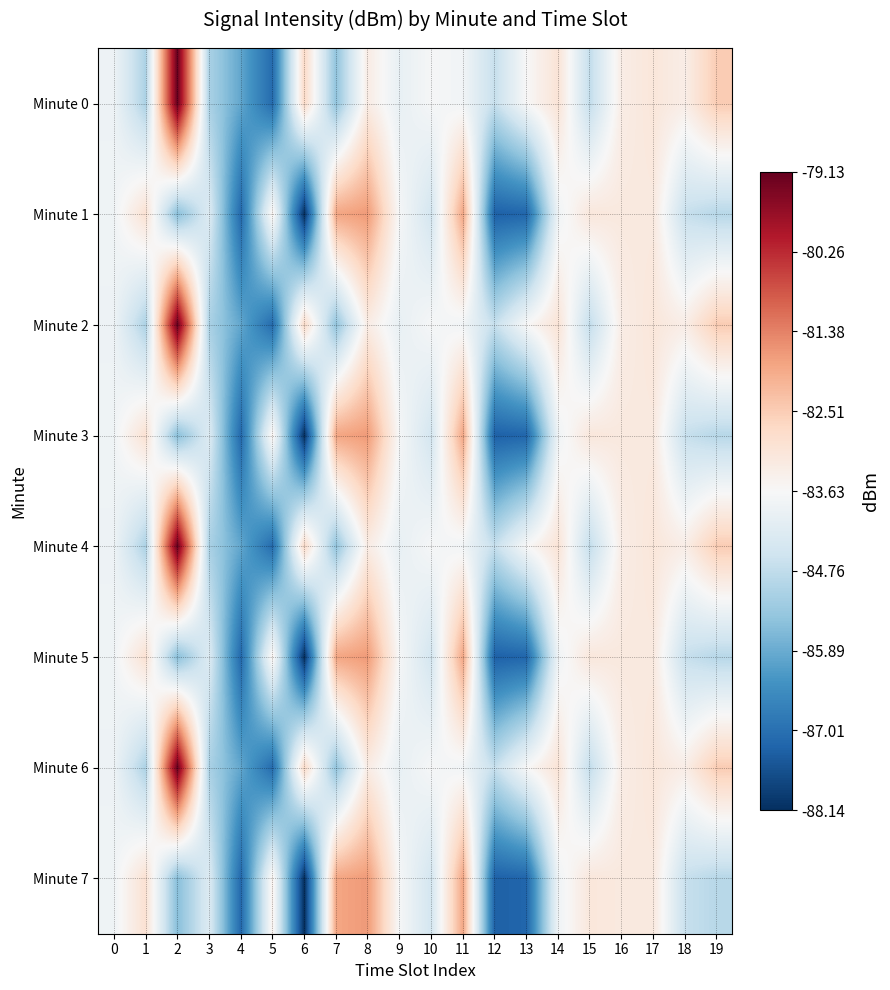

Reading right to left, transcribe all the data shown in this chart.

Minute 0: 19=-82.5	18=-83.3	17=-83.1	16=-83.3	15=-84.7	14=-83.0	13=-83.6	12=-84.7	11=-83.8	10=-83.7	9=-84.0	8=-83.3	7=-85.4	6=-82.8	5=-87.1	4=-86.0	3=-85.1	2=-79.1	1=-85.0	0=-83.9
Minute 1: 19=-84.9	18=-84.7	17=-83.2	16=-83.2	15=-83.1	14=-83.8	13=-87.2	12=-87.3	11=-81.9	10=-84.5	9=-83.7	8=-81.7	7=-81.9	6=-88.1	5=-83.4	4=-87.2	3=-84.2	2=-85.5	1=-83.0	0=-83.8
Minute 2: 19=-82.5	18=-83.3	17=-83.1	16=-83.3	15=-84.7	14=-83.0	13=-83.6	12=-84.7	11=-83.8	10=-83.7	9=-84.0	8=-83.3	7=-85.4	6=-82.8	5=-87.1	4=-86.0	3=-85.1	2=-79.1	1=-85.0	0=-83.9
Minute 3: 19=-84.9	18=-84.7	17=-83.2	16=-83.2	15=-83.1	14=-83.8	13=-87.2	12=-87.3	11=-81.9	10=-84.5	9=-83.7	8=-81.7	7=-81.9	6=-88.1	5=-83.4	4=-87.2	3=-84.2	2=-85.5	1=-83.0	0=-83.8
Minute 4: 19=-82.5	18=-83.3	17=-83.1	16=-83.3	15=-84.7	14=-83.0	13=-83.6	12=-84.7	11=-83.8	10=-83.7	9=-84.0	8=-83.3	7=-85.4	6=-82.8	5=-87.1	4=-86.0	3=-85.1	2=-79.1	1=-85.0	0=-83.9
Minute 5: 19=-84.9	18=-84.7	17=-83.2	16=-83.2	15=-83.1	14=-83.8	13=-87.2	12=-87.3	11=-81.9	10=-84.5	9=-83.7	8=-81.7	7=-81.9	6=-88.1	5=-83.4	4=-87.2	3=-84.2	2=-85.5	1=-83.0	0=-83.8
Minute 6: 19=-82.5	18=-83.3	17=-83.1	16=-83.3	15=-84.7	14=-83.0	13=-83.6	12=-84.7	11=-83.8	10=-83.7	9=-84.0	8=-83.3	7=-85.4	6=-82.8	5=-87.1	4=-86.0	3=-85.1	2=-79.1	1=-85.0	0=-83.9
Minute 7: 19=-84.9	18=-84.7	17=-83.2	16=-83.2	15=-83.1	14=-83.8	13=-87.2	12=-87.3	11=-81.9	10=-84.5	9=-83.7	8=-81.7	7=-81.9	6=-88.1	5=-83.4	4=-87.2	3=-84.2	2=-85.5	1=-83.0	0=-83.8